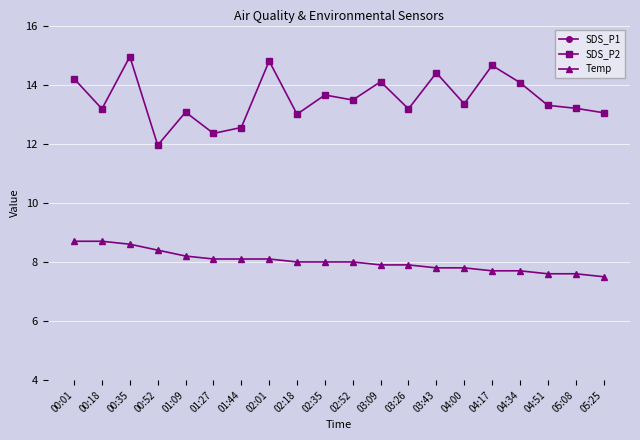

True or false: Temp has more than 2 points higher than both neighbors.

False